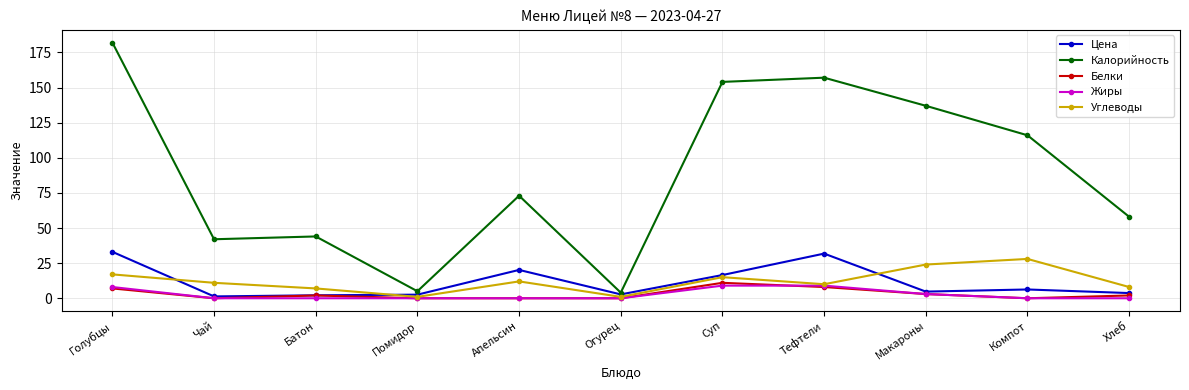

Which series has the largest total across all categories?

Калорийность